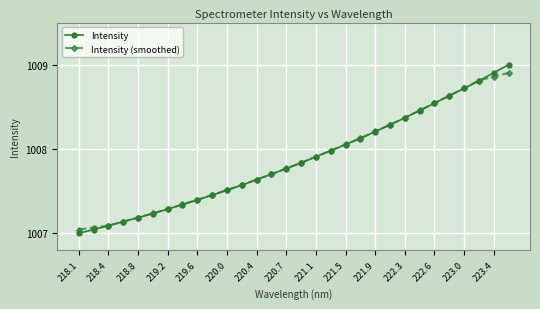

What is the maximum value shown in the chart?

1009.0